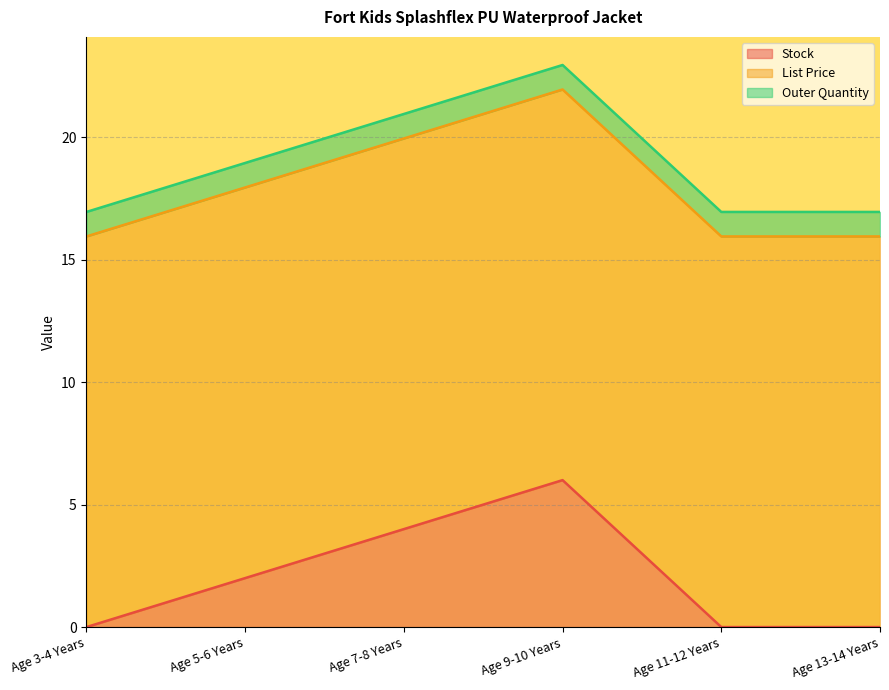

Reading right to left, transcribe all the data shown in this chart.

Stock: 0.0	0.0	6.0	4.0	2.0	0.0
List Price: 15.9	15.9	15.9	15.9	15.9	15.9
Outer Quantity: 1.0	1.0	1.0	1.0	1.0	1.0